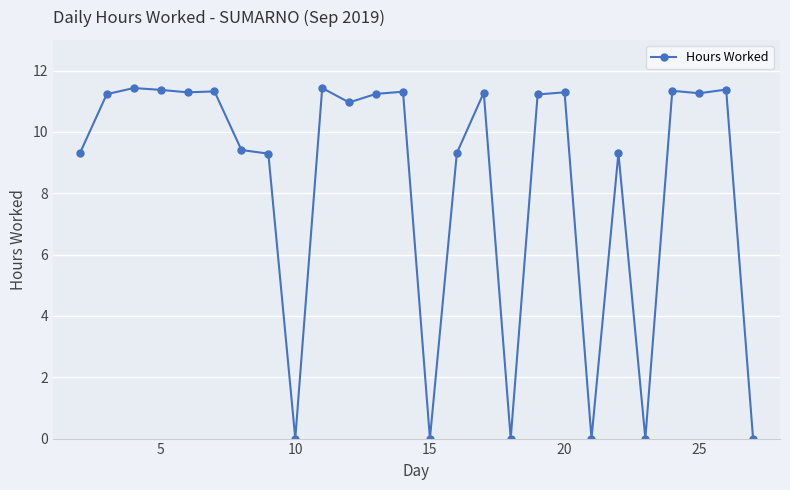

True or false: the data has more than 2 interior local peaks.

True